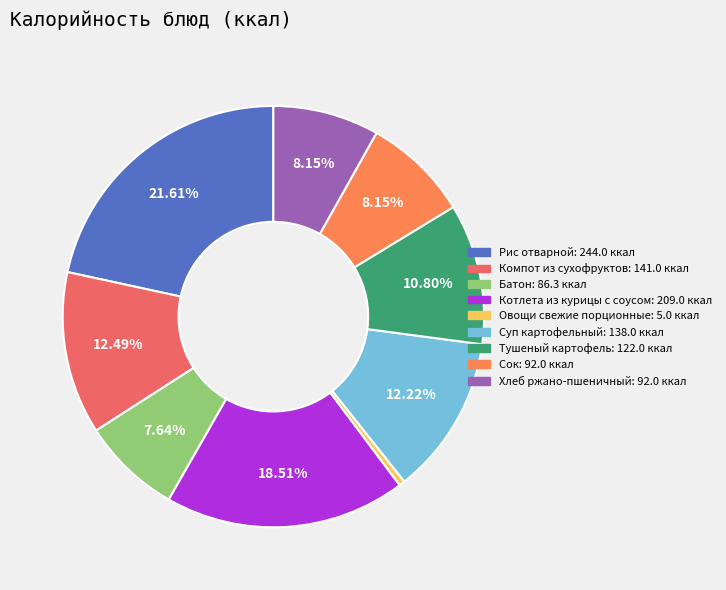

To the nearest percent, what portion does Батон represent?

8%